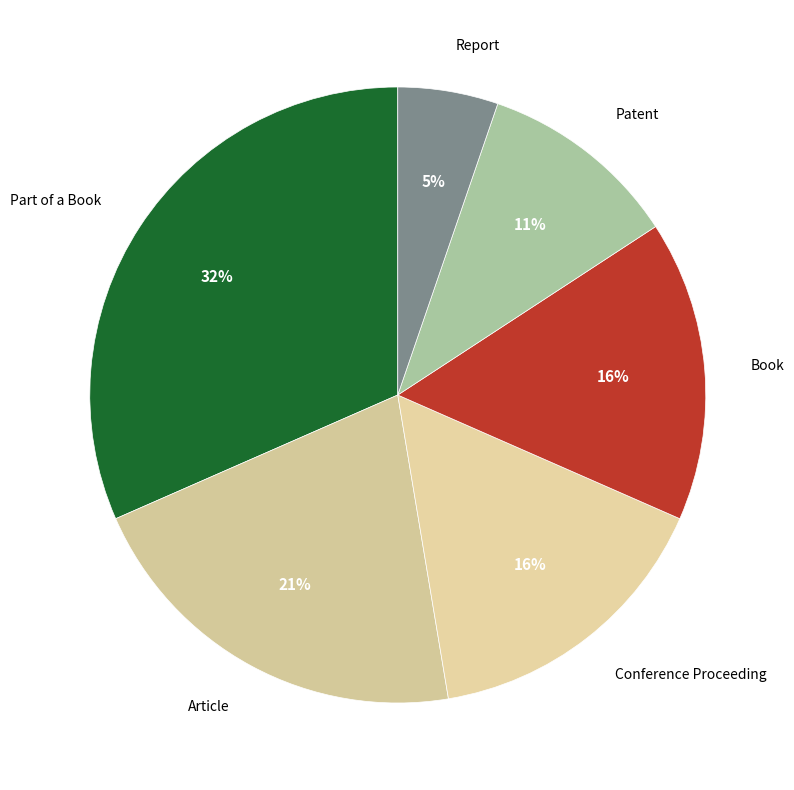

True or false: Part of a Book accounts for 32% of the total.

True